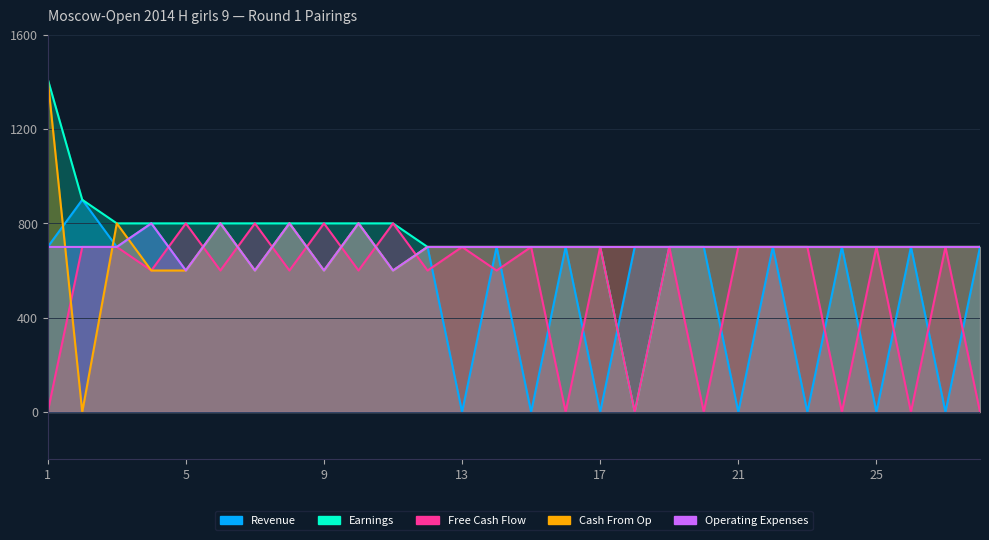

At which category is the sum across all series the highest?

1